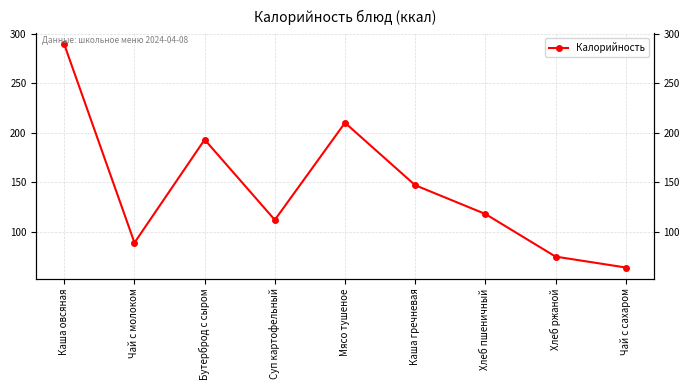

What is the difference between the maximum and minimum values?

225